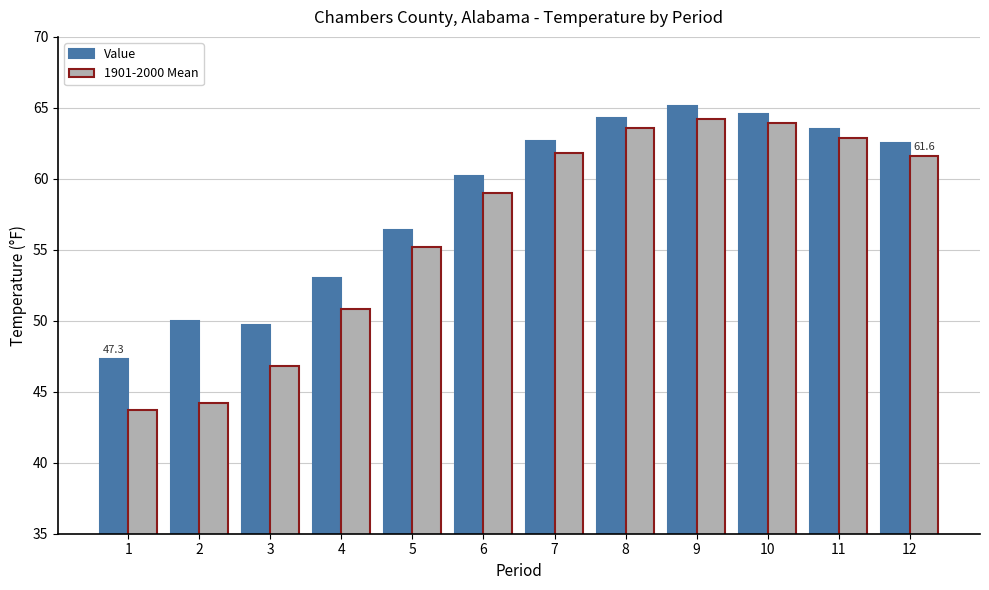

The value of 1901-2000 Mean at 12 is 61.6. True or false?

True